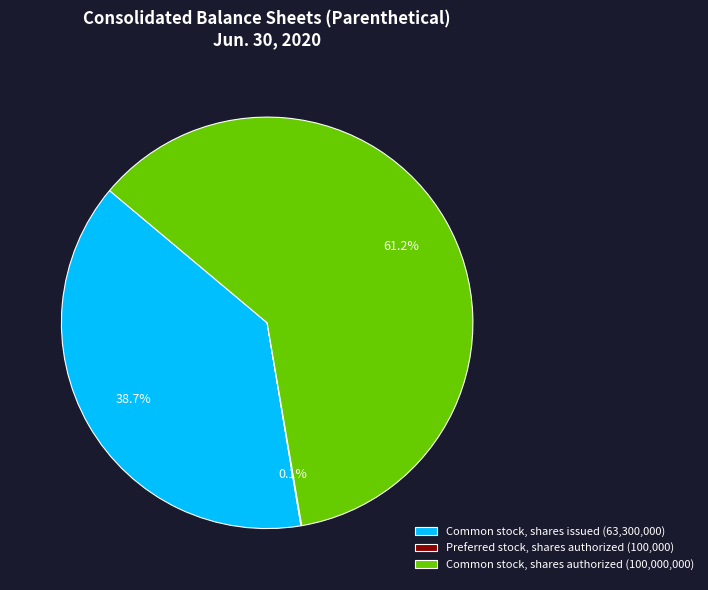

What is the largest slice in the pie chart?

Common stock, shares authorized (100,000,000)